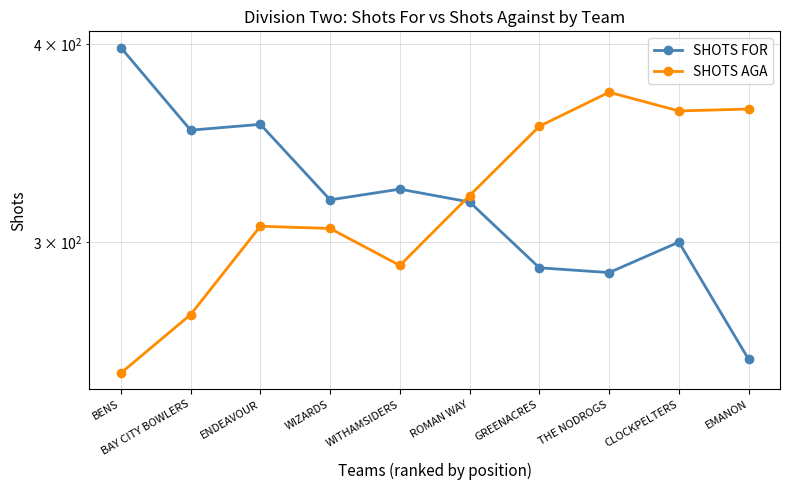

At how many categories does at least one series exceed 280?

10